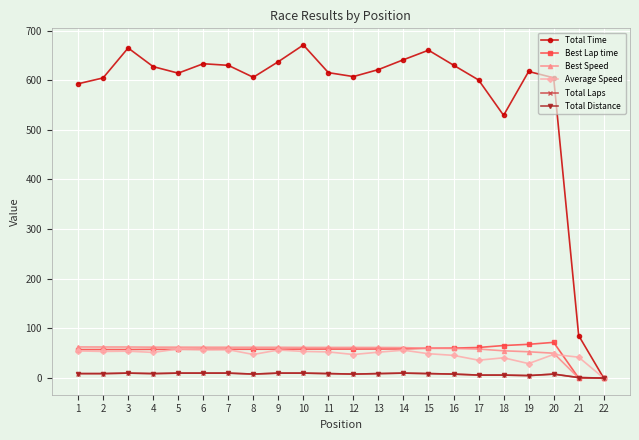

Where does the Total Laps series first go above 9?

3